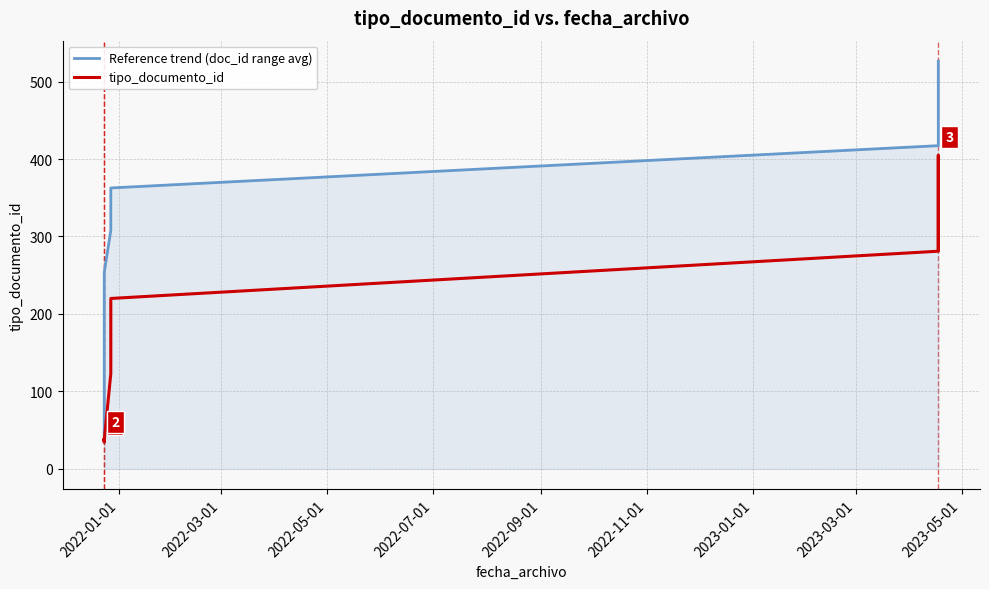

How many values in the tipo_documento_id series are below 123?

5